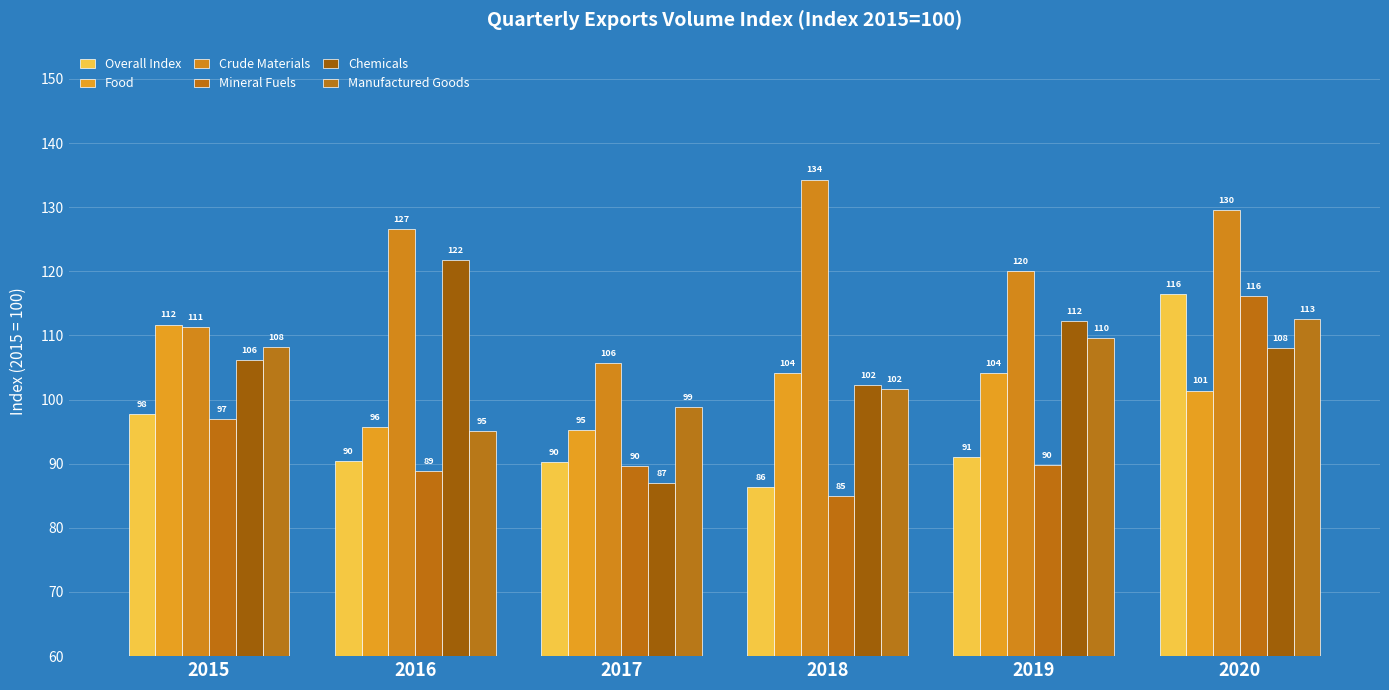

Which series has the widest spread of values?

Chemicals